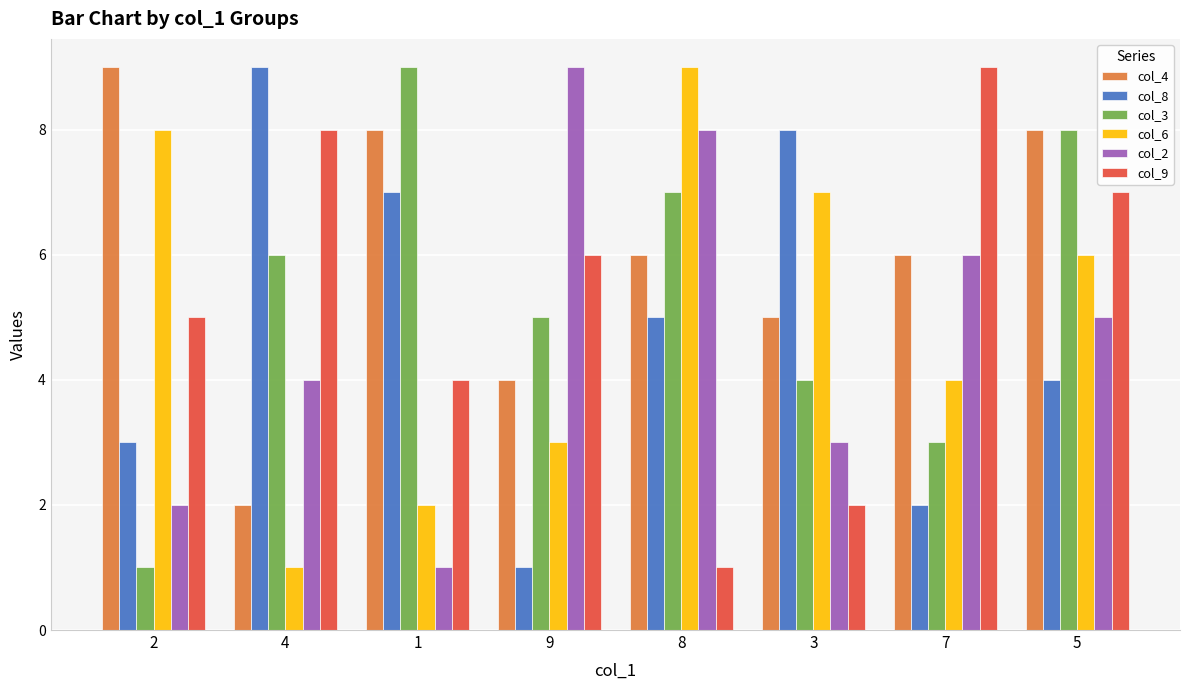

What is the maximum value shown in the chart?

9